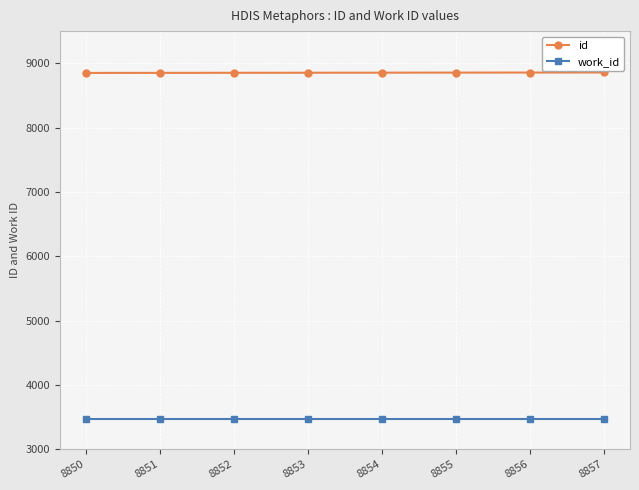

Rank the series by their average value, from highest to lowest.

id, work_id